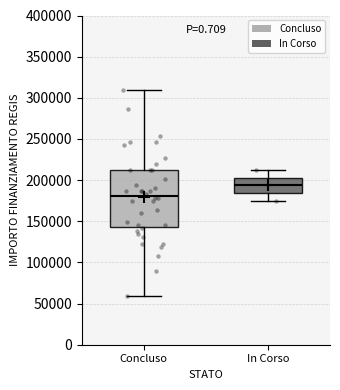

Reading left to right, read every box against the y-axis: the position of its median line, the range the box covers, and the ends of its whiskers. The values are not printed on the chart, so give them approximately, as read against the axis.

Concluso: median 180000, box 145000 to 210000, whiskers 60000 to 310000
In Corso: median 195000, box 185000 to 205000, whiskers 175000 to 210000